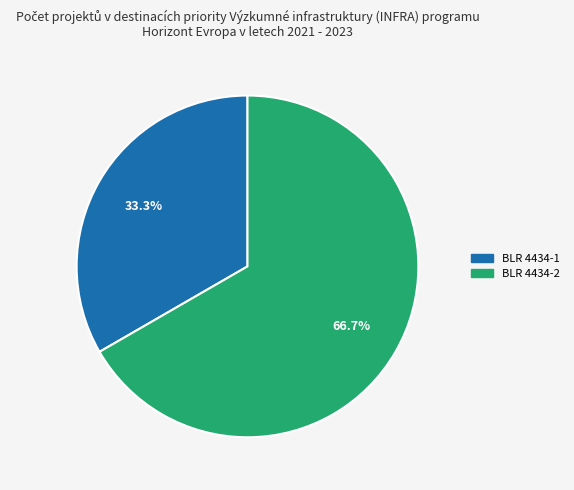

Does BLR 4434-2 represent more than half of the total?

Yes